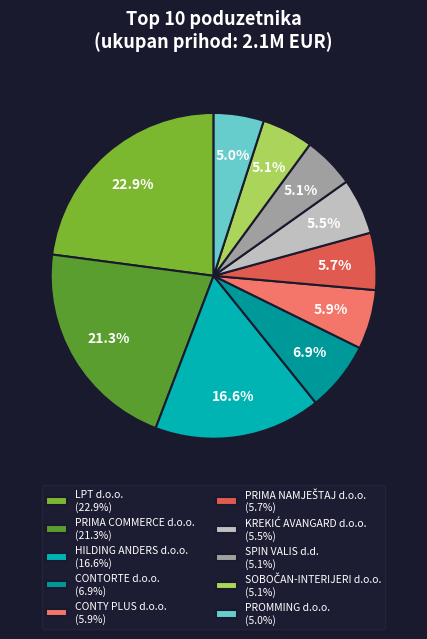

How many segments does this pie chart have?

10